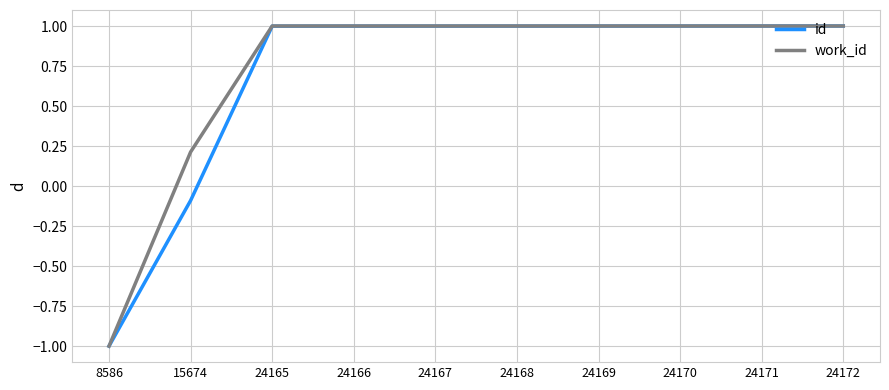

How many values in id are below zero?

2